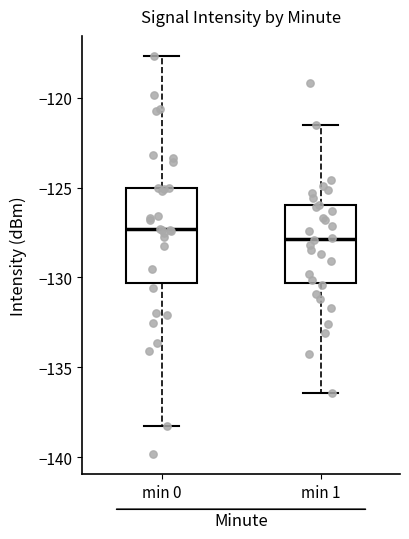

Where does the lower whisker of the box for min 0 end on the y-axis? The values are not printed on the chart, so give them approximately, as read against the axis.

-138.5